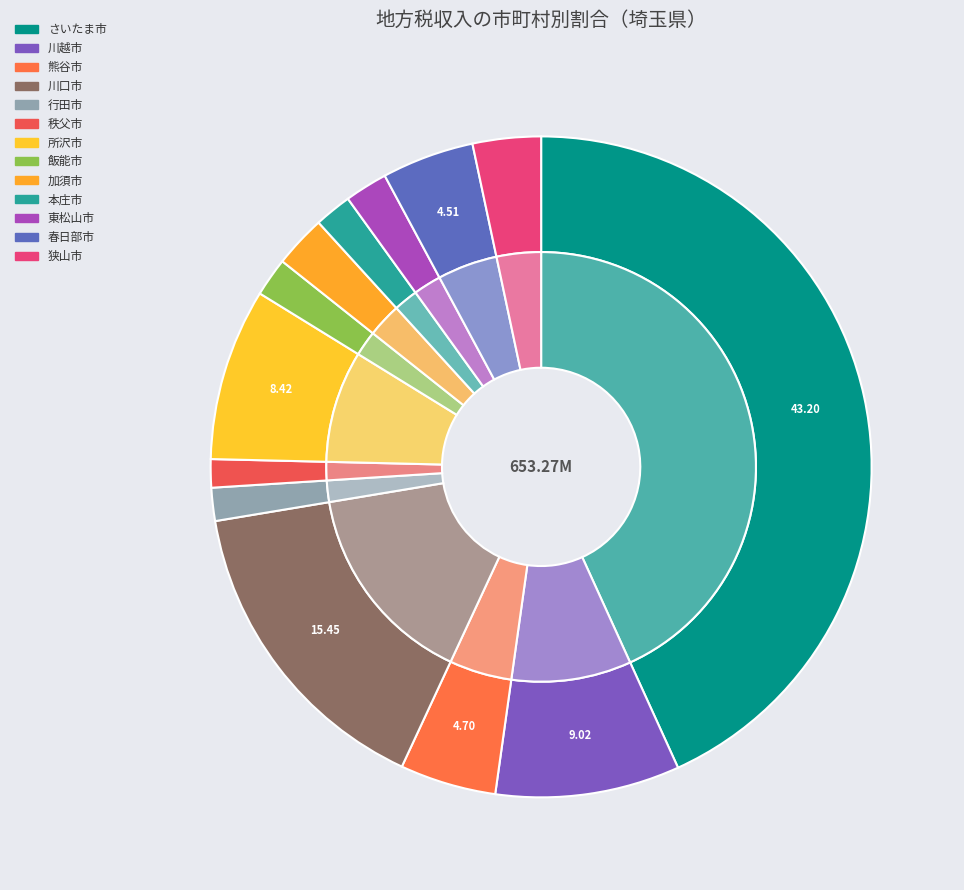

To the nearest percent, what is the combined percentage of 本庄市 and 川越市?

11%